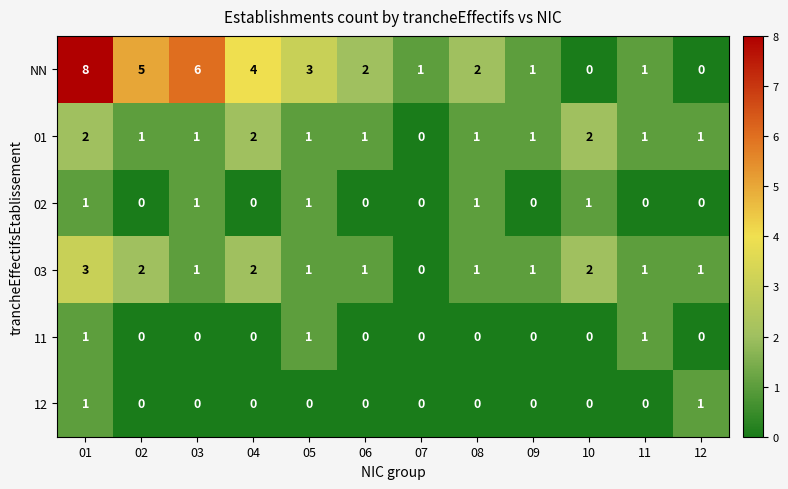

Count the 03 values in the range 1 to 2.

10